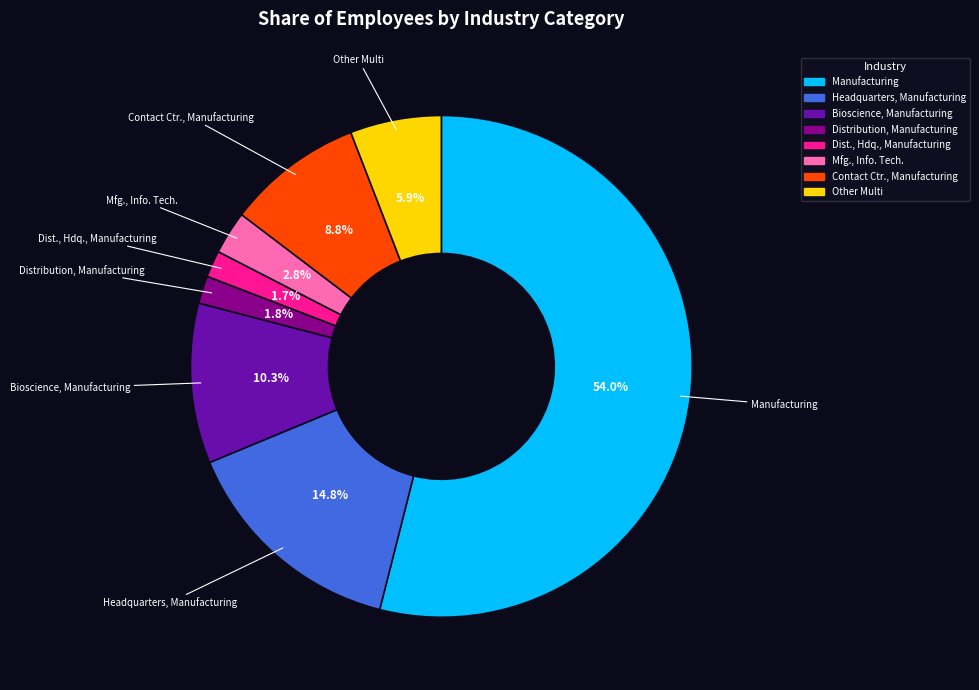

Does any single category account for the majority?

Yes